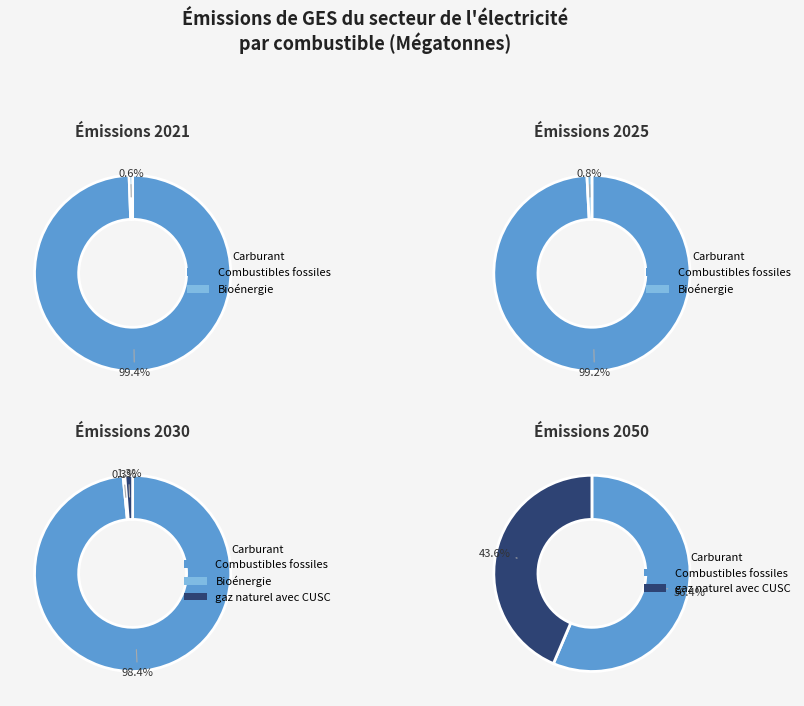

Which series has the largest range (max minus min)?

Combustibles fossiles